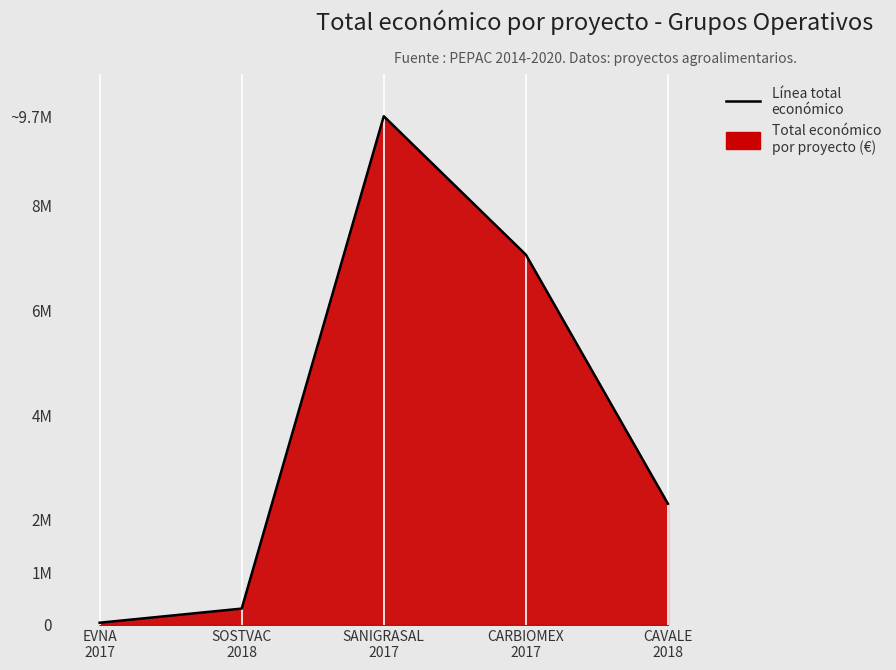

What is the sum of the values at CARBIOMEX
2017 and SANIGRASAL
2017?

16751994